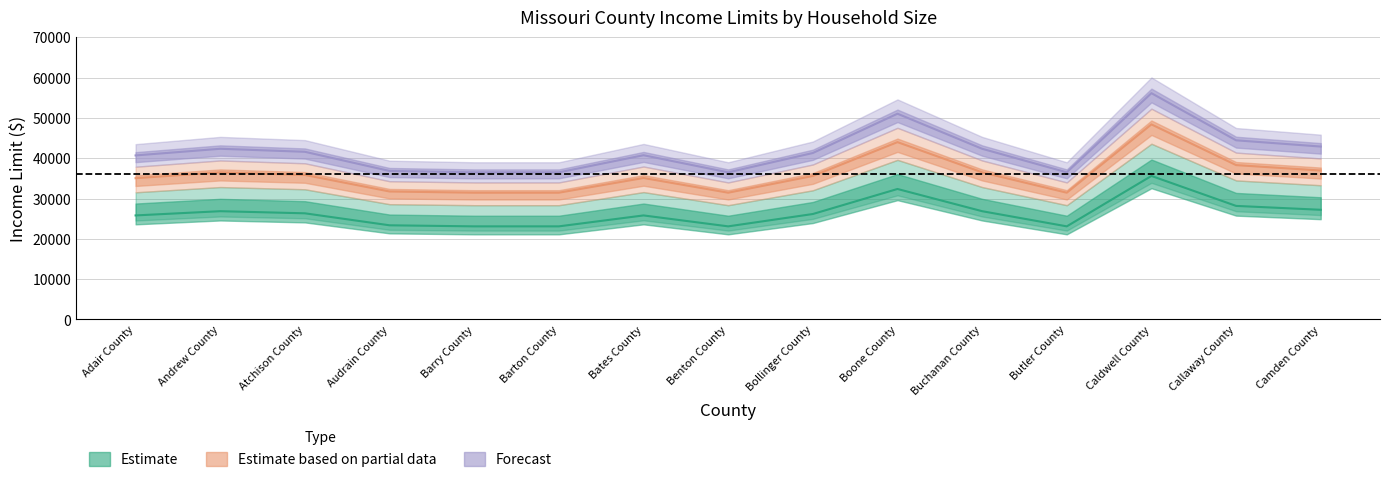

In Forecast, how many points are lower than both neighbors (excluding endpoints)?

2